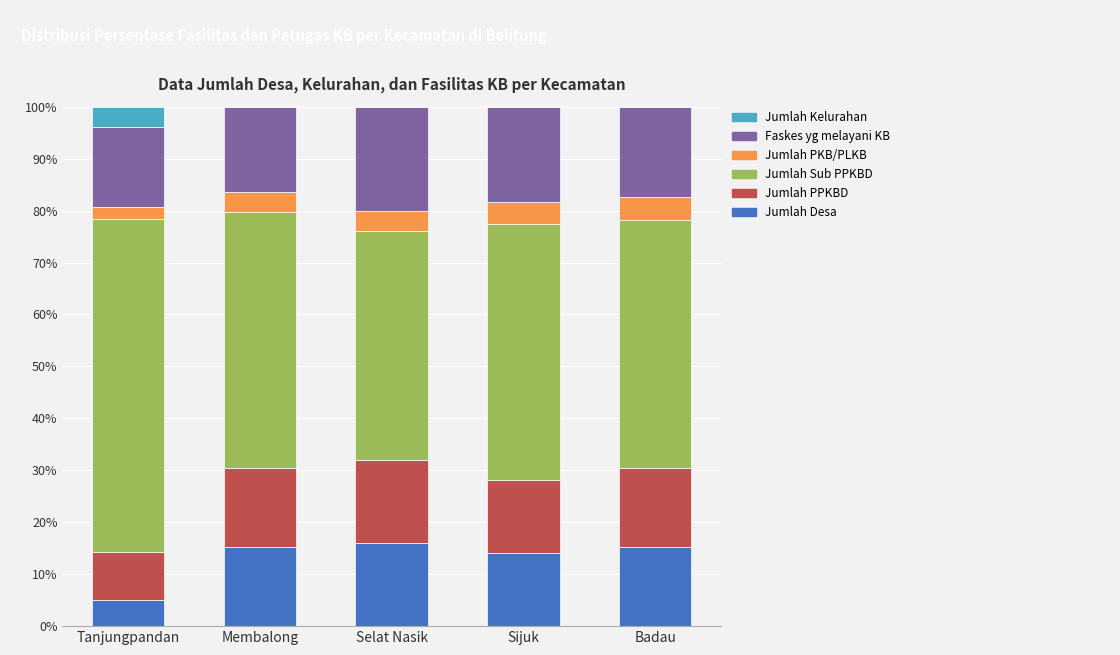

What is the maximum value for Jumlah Desa?

16.0